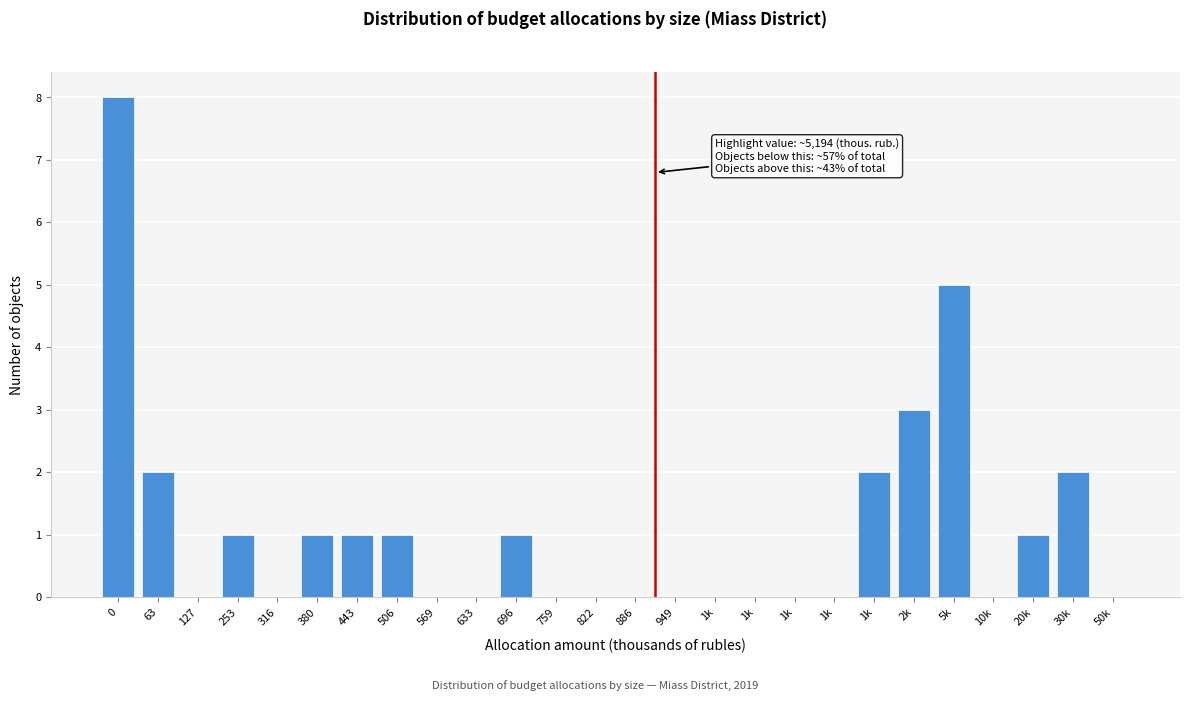

How many categories are shown in the chart?

26